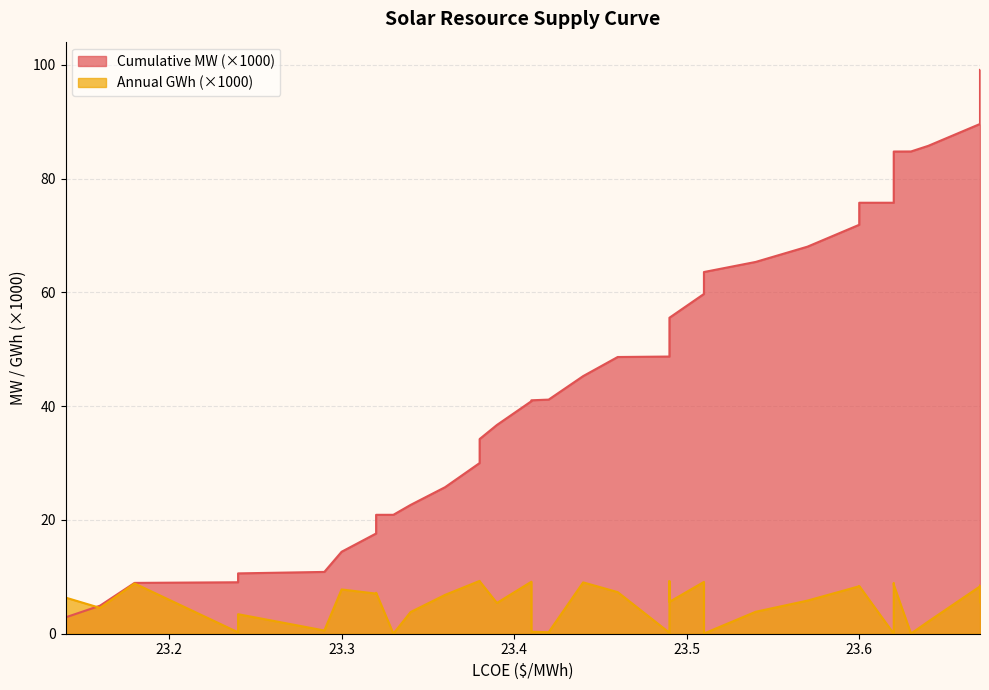

What are all the series names shown in the legend?

Cumulative MW, Annual GWh